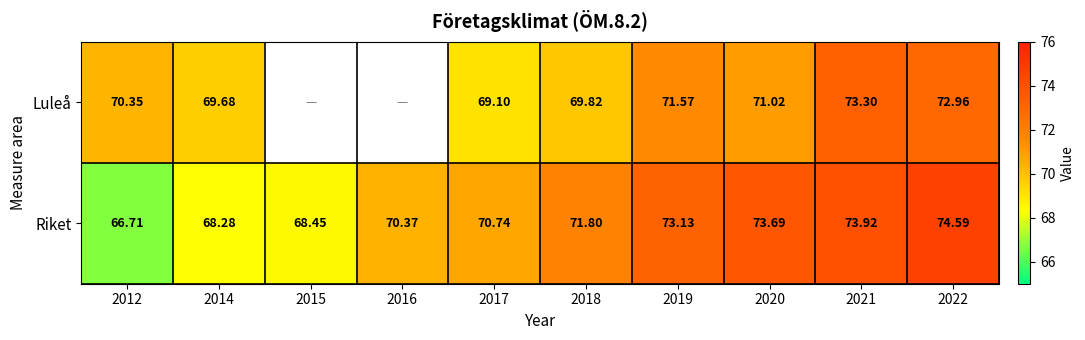

How many values in the Riket series are below 71?

5